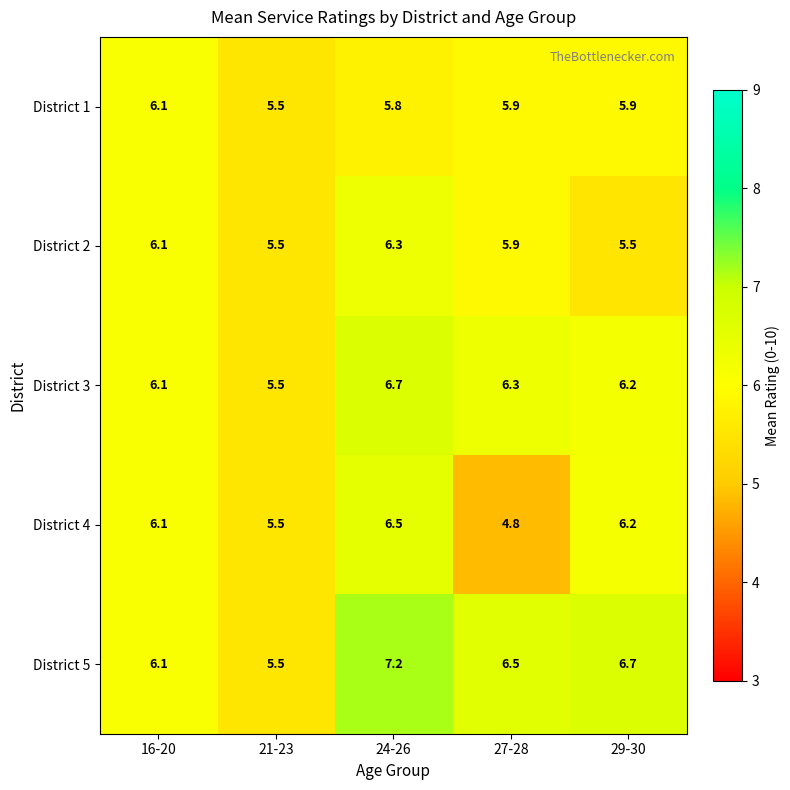

What is the sum of all District 5 values?

32.0